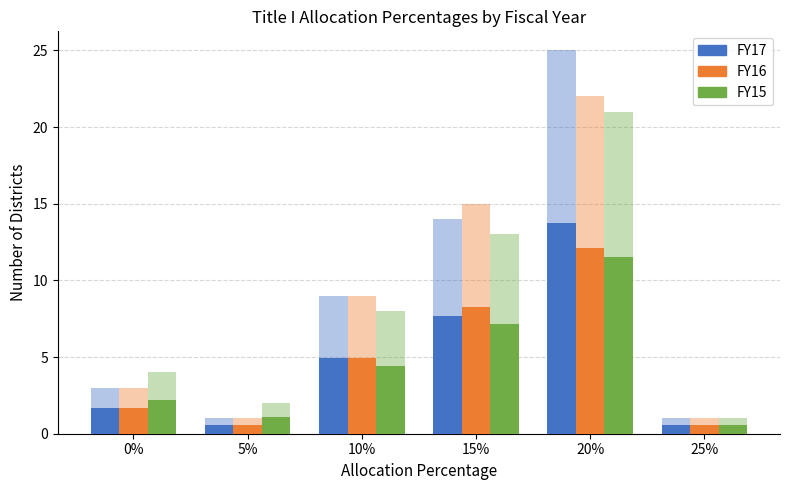

At how many categories does at least one series exceed 12?

2